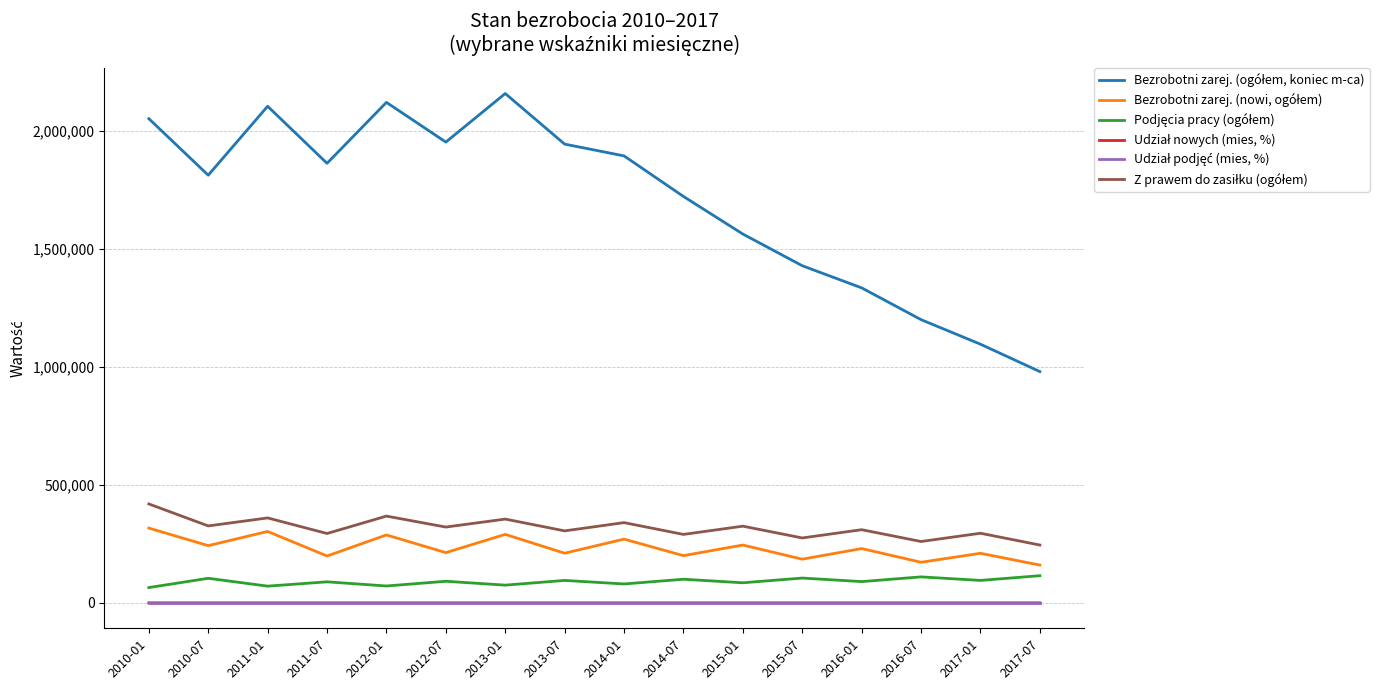

At how many categories does at least one series exceed 894715?

16